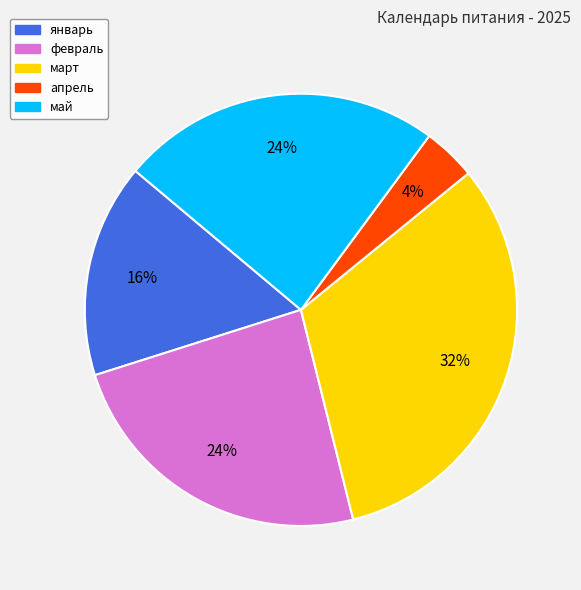

Is it true that январь is 31% of the pie?

False